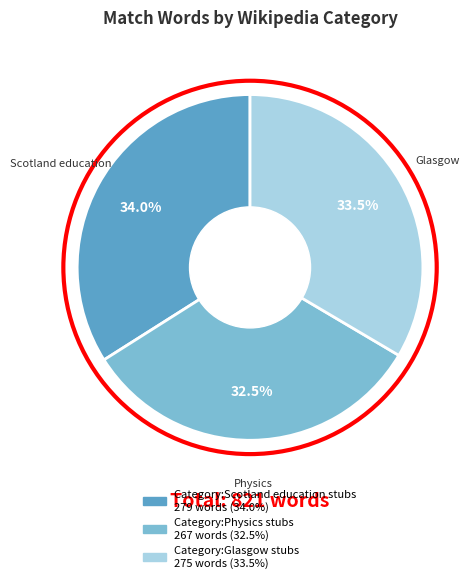

To the nearest percent, what percentage of the pie is Category:Scotland education stubs?

34%